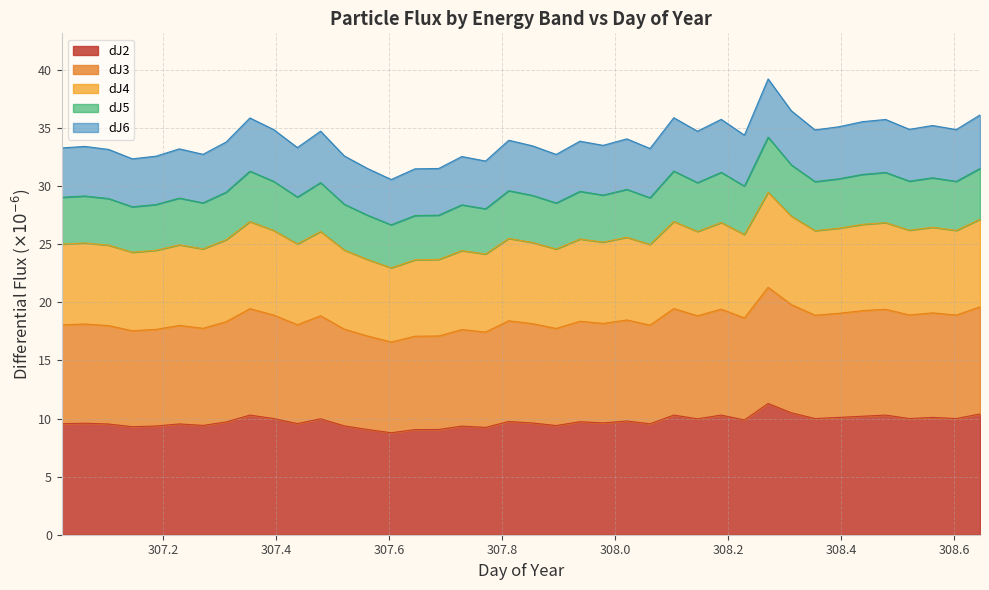

What are all the series names shown in the legend?

dJ2, dJ3, dJ4, dJ5, dJ6